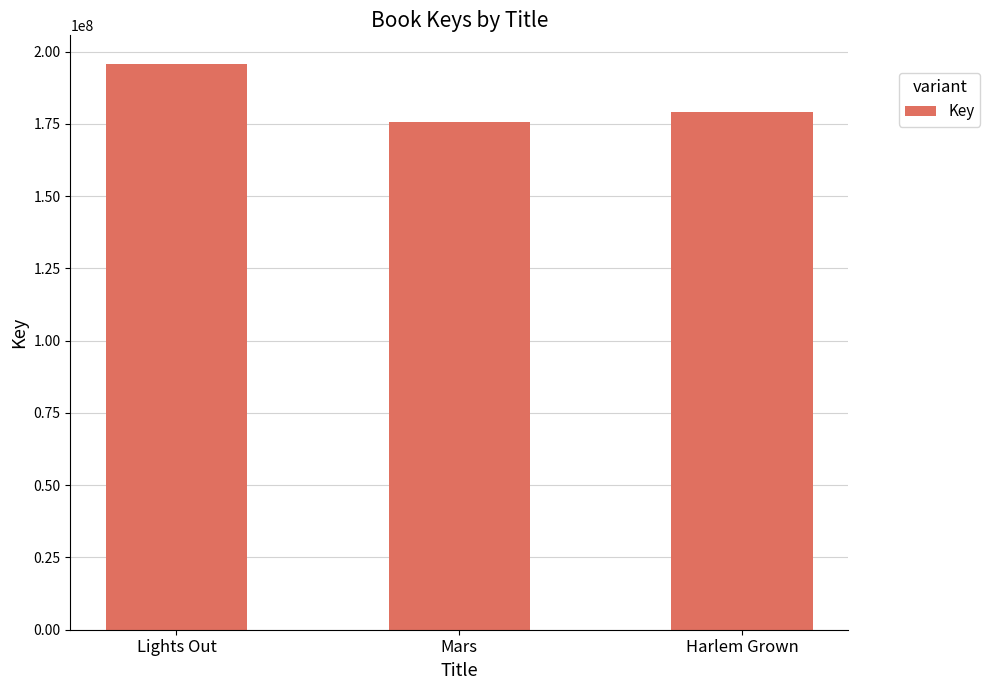

What is the greatest value displayed?

195822139